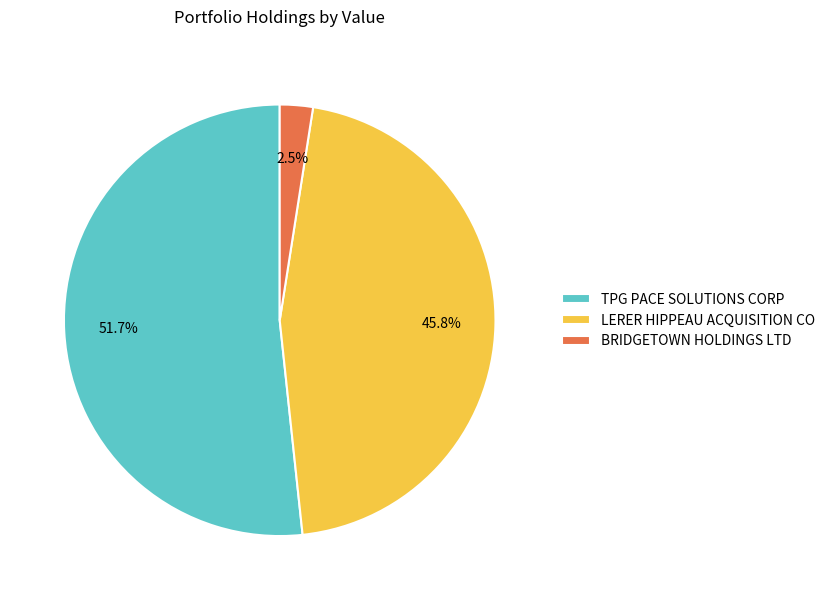

To the nearest percent, what is the difference between the BRIDGETOWN HOLDINGS LTD and TPG PACE SOLUTIONS CORP slice percentages?

49%